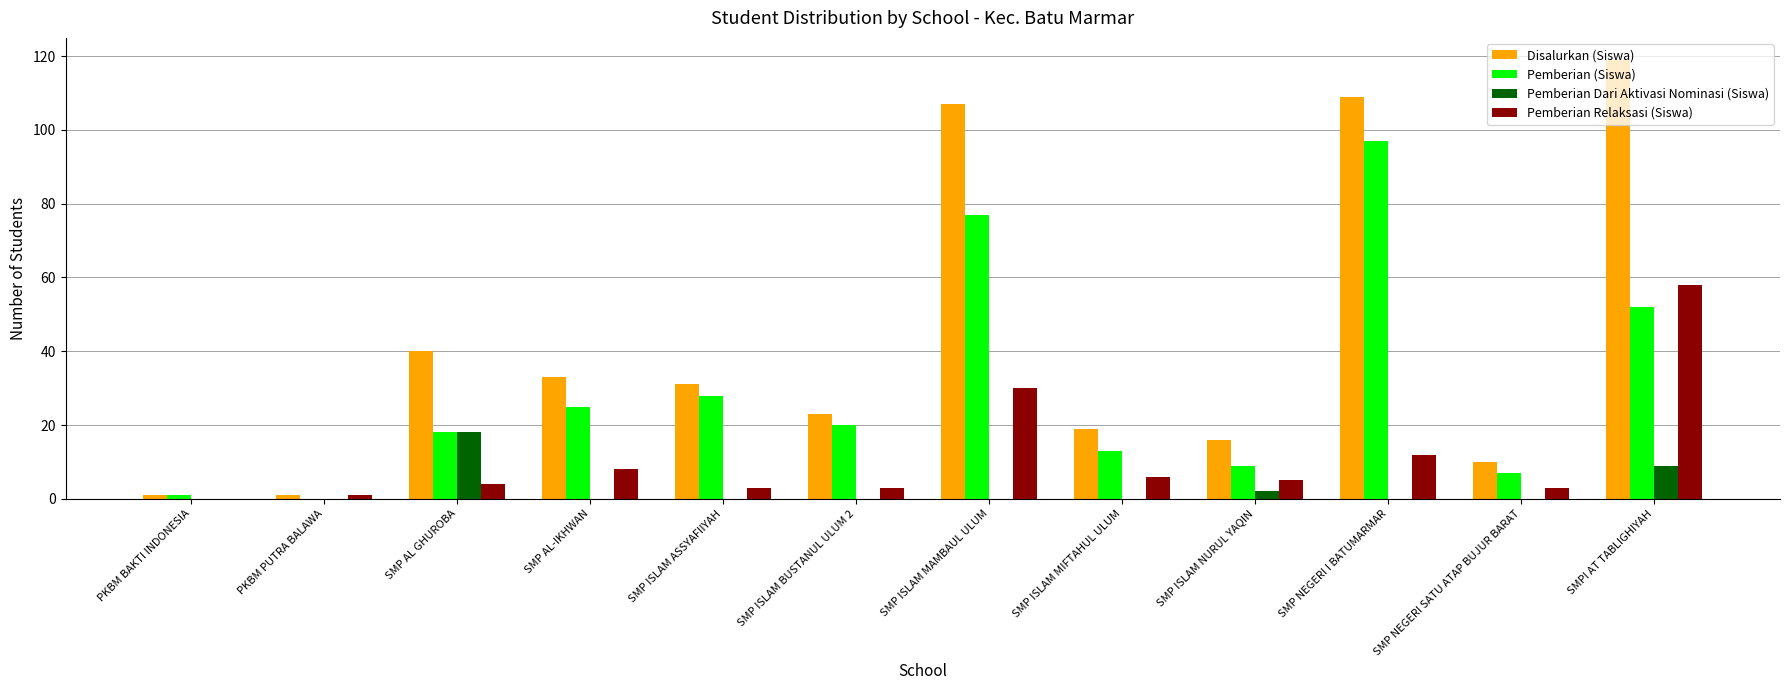

The Pemberian Dari Aktivasi Nominasi (Siswa) series shows 18 at SMP AL GHUROBA. True or false?

True